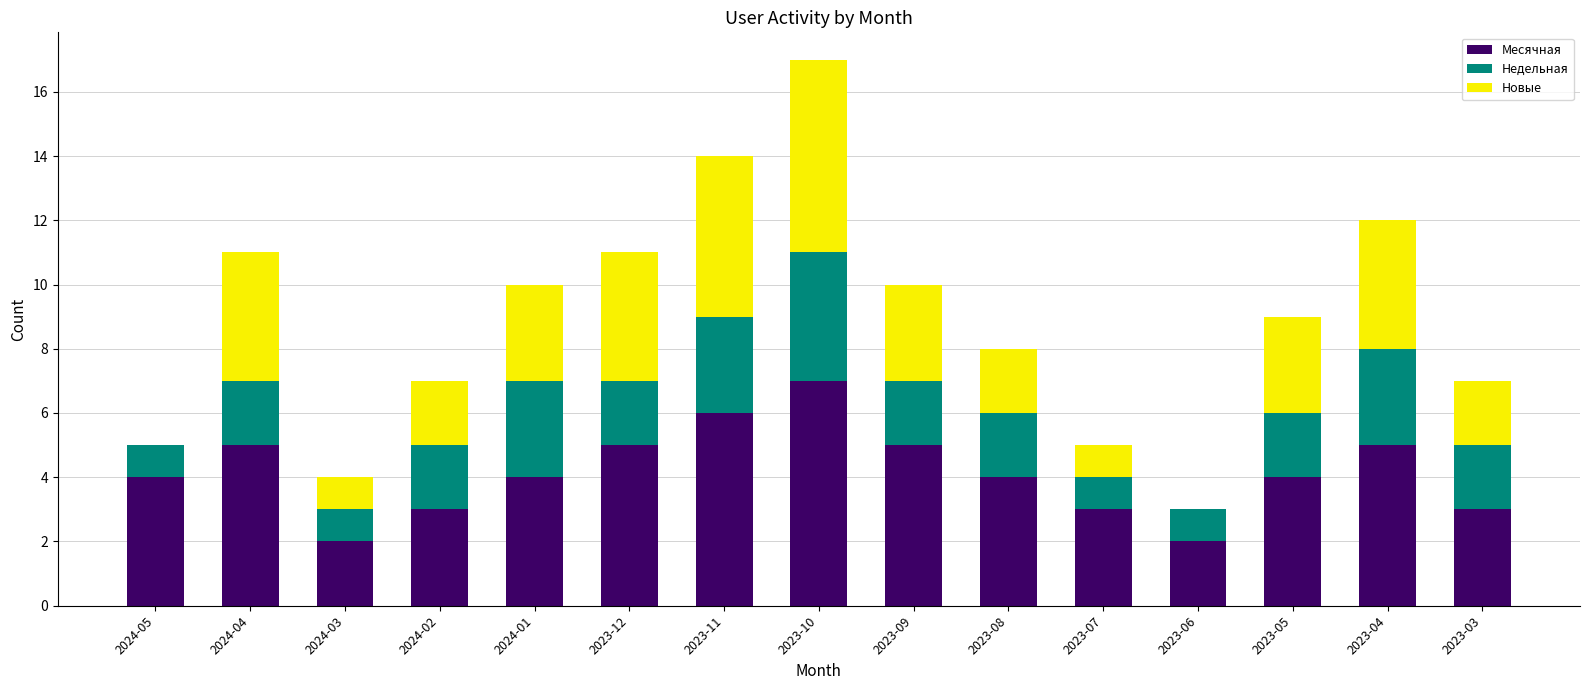

Which category has the highest value in the Месячная series?

2023-10